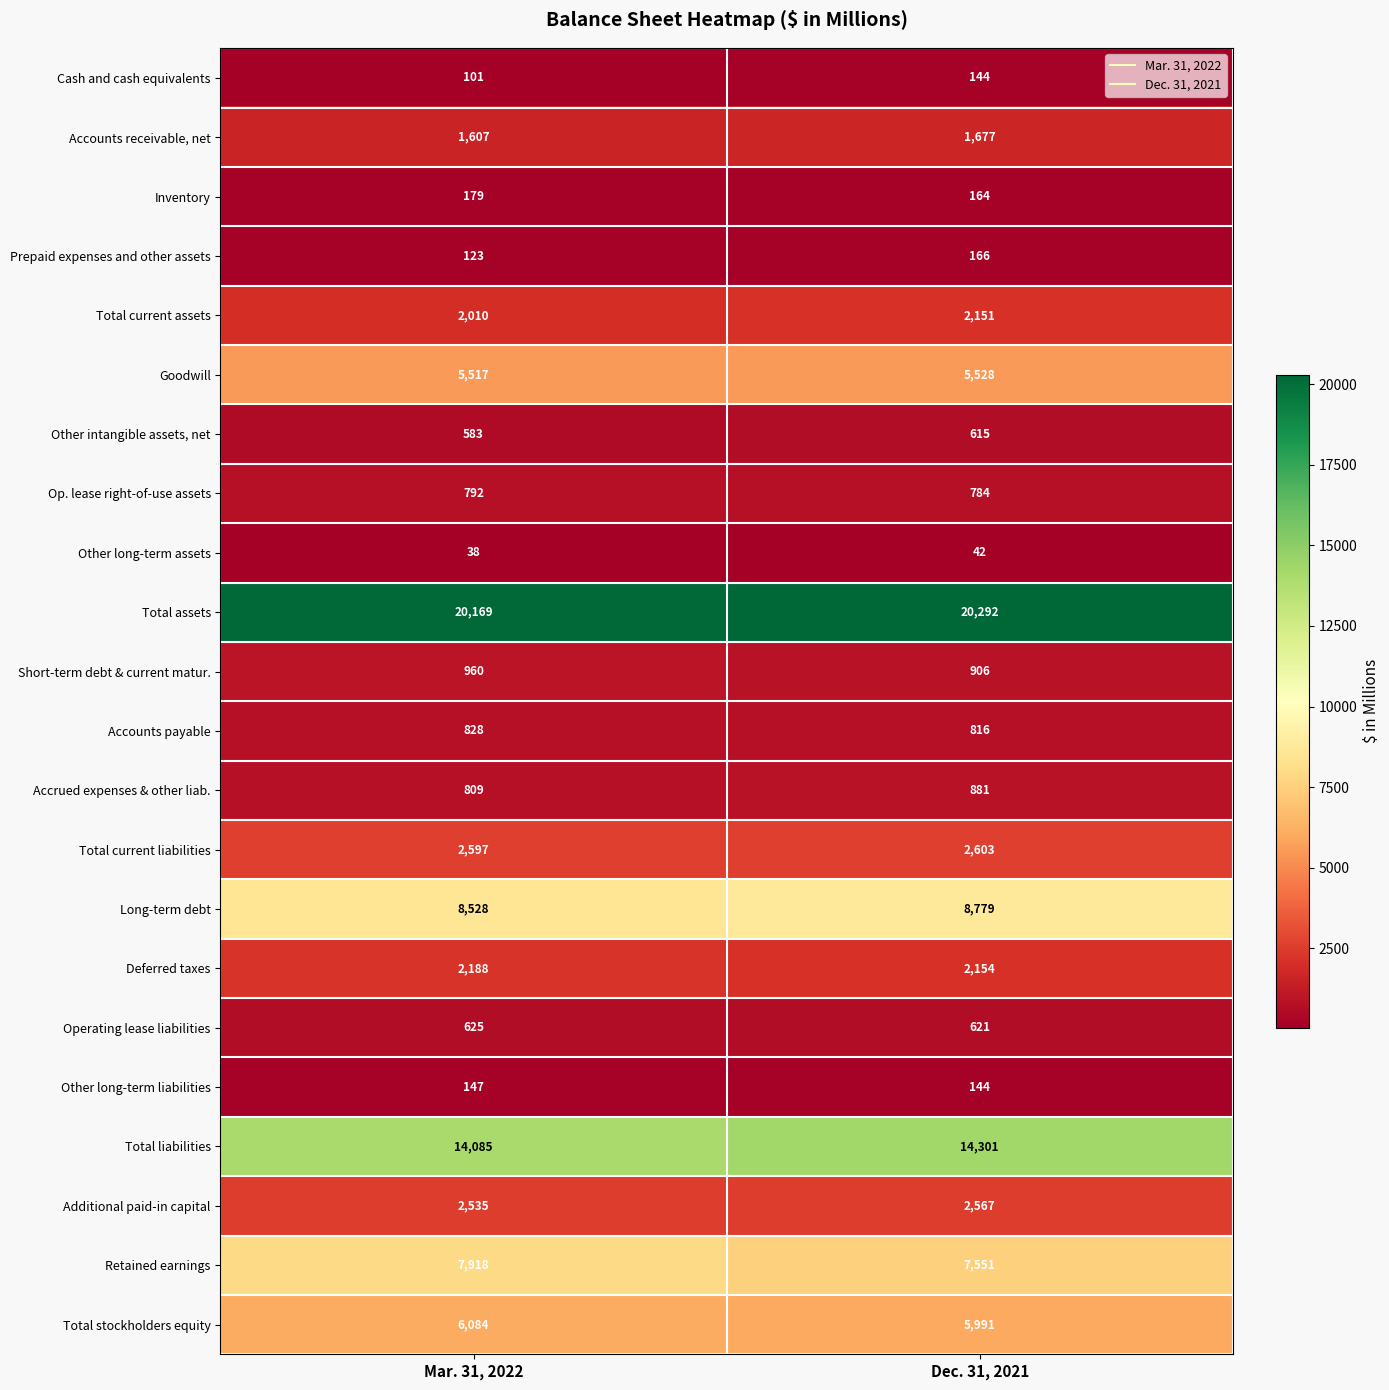

The value of Total current liabilities at Dec. 31, 2021 is 1153. True or false?

False